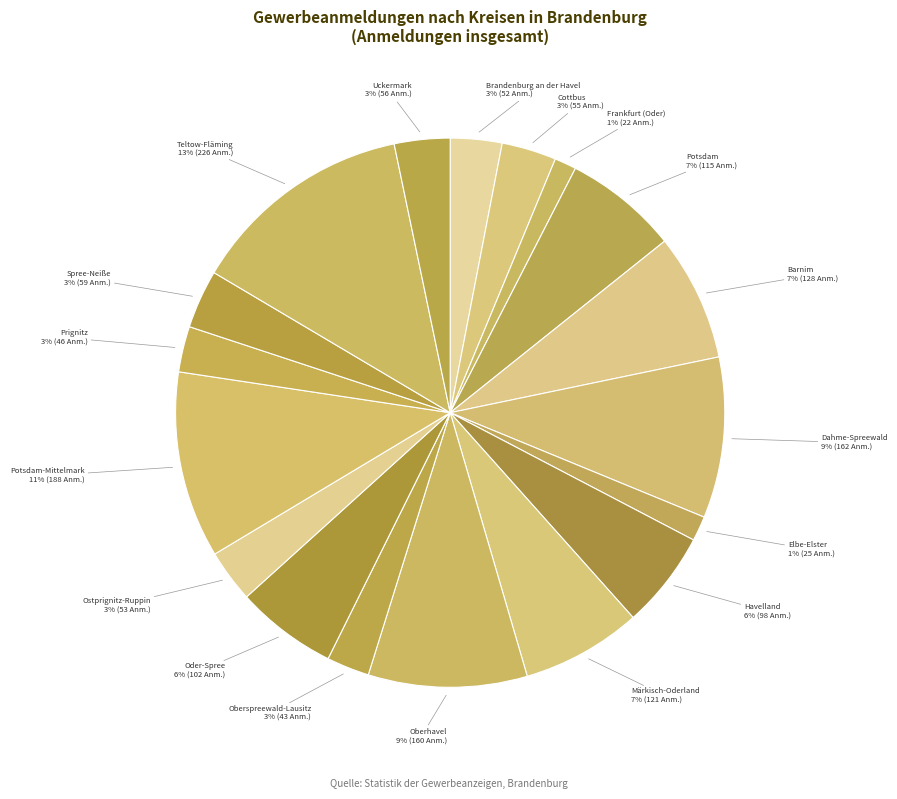

How many slices are in this pie chart?

18